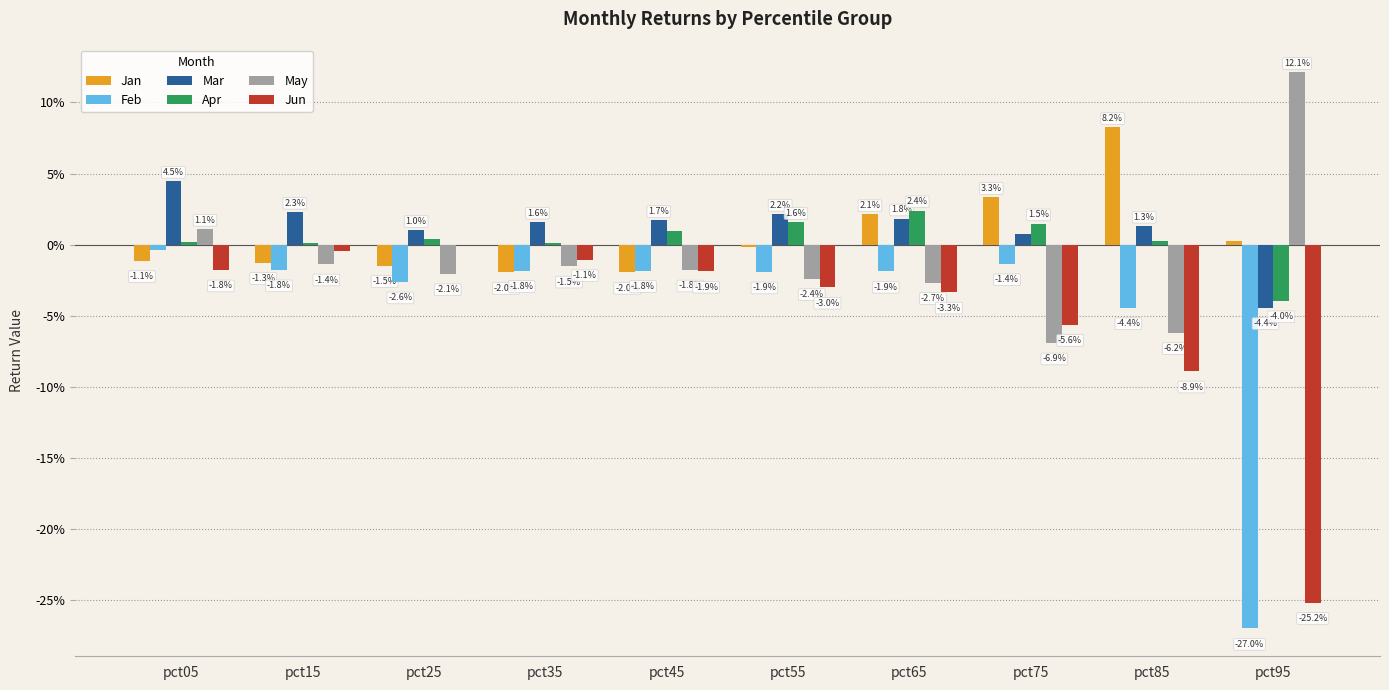

How many values in May are below zero?

8